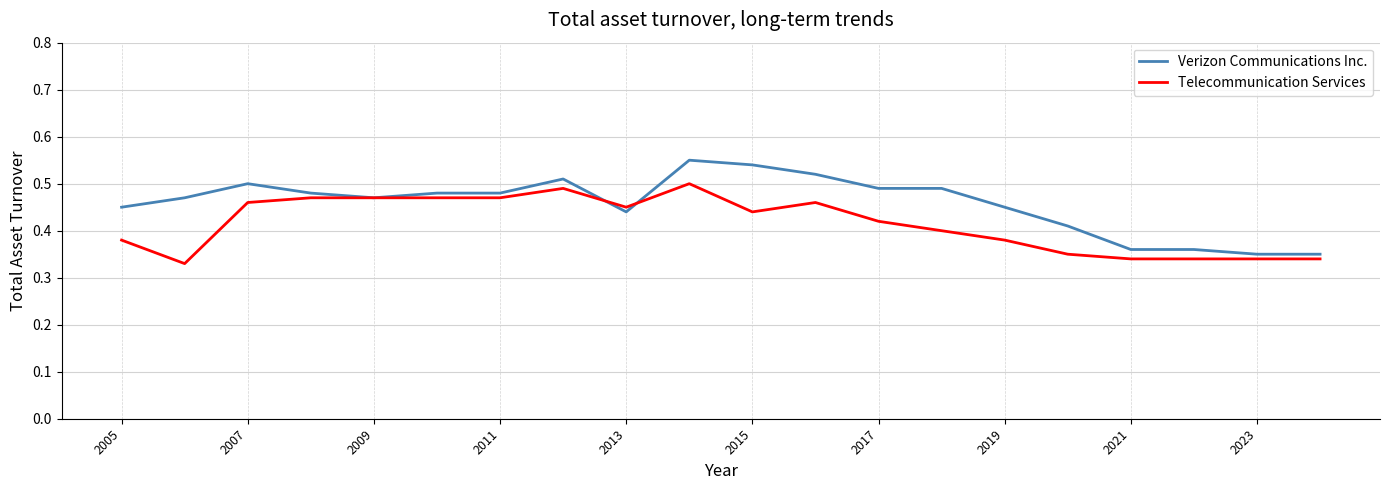

How many lines are shown in the chart?

2